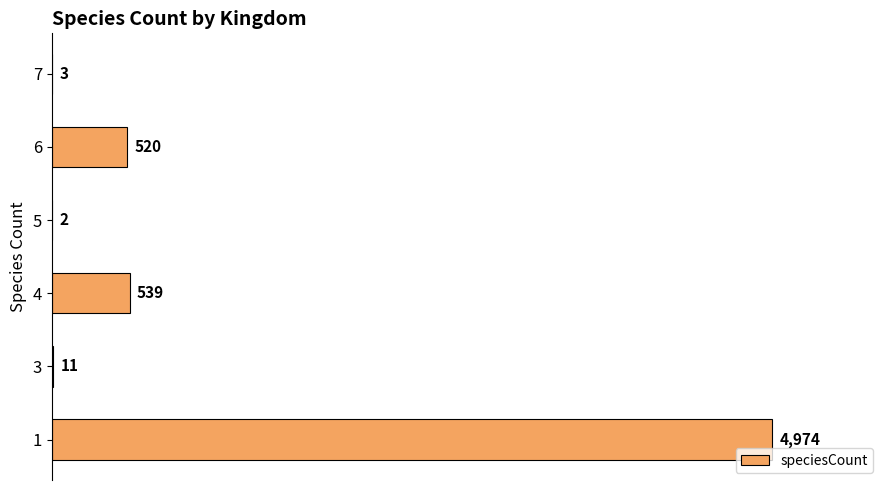

Are the bars horizontal?

Yes